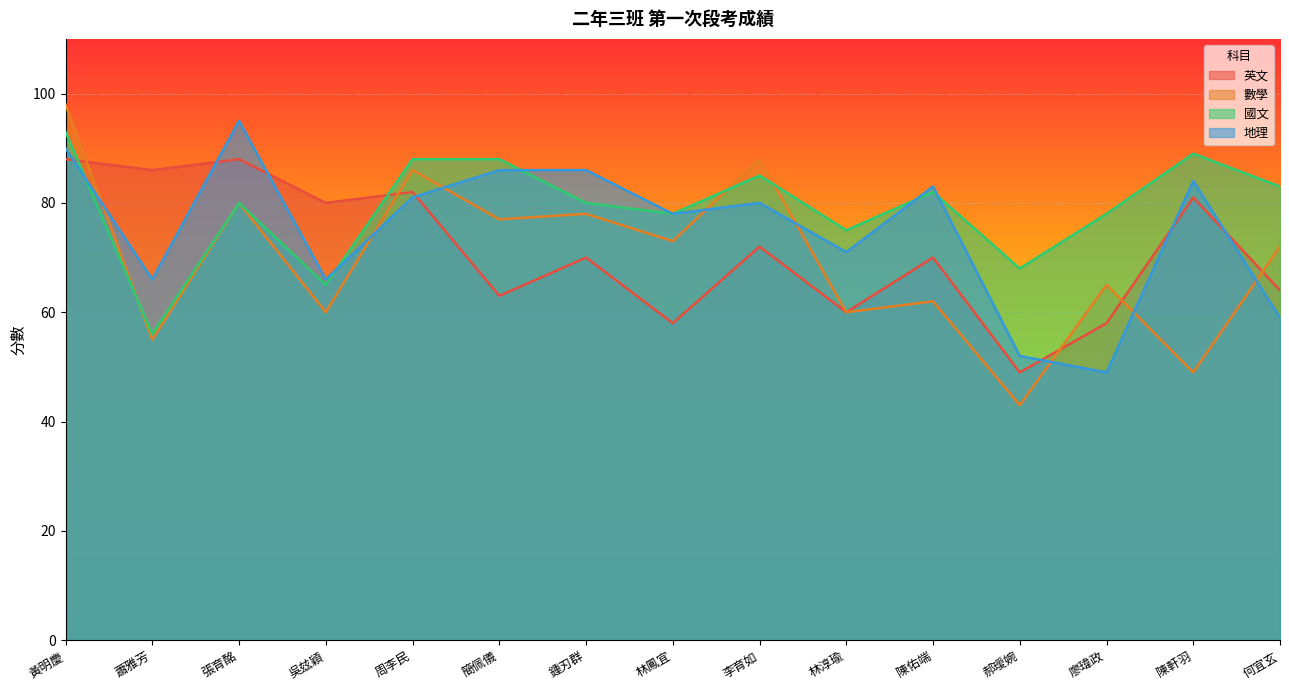

What is the minimum value shown in the chart?

43